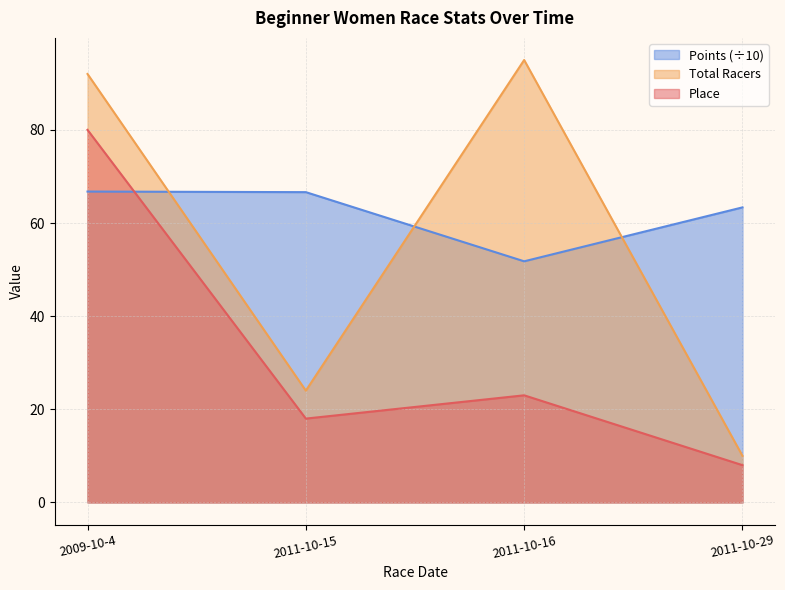

Is the value of Points at 2011-10-29 greater than the value of Total Racers at 2009-10-4?

No